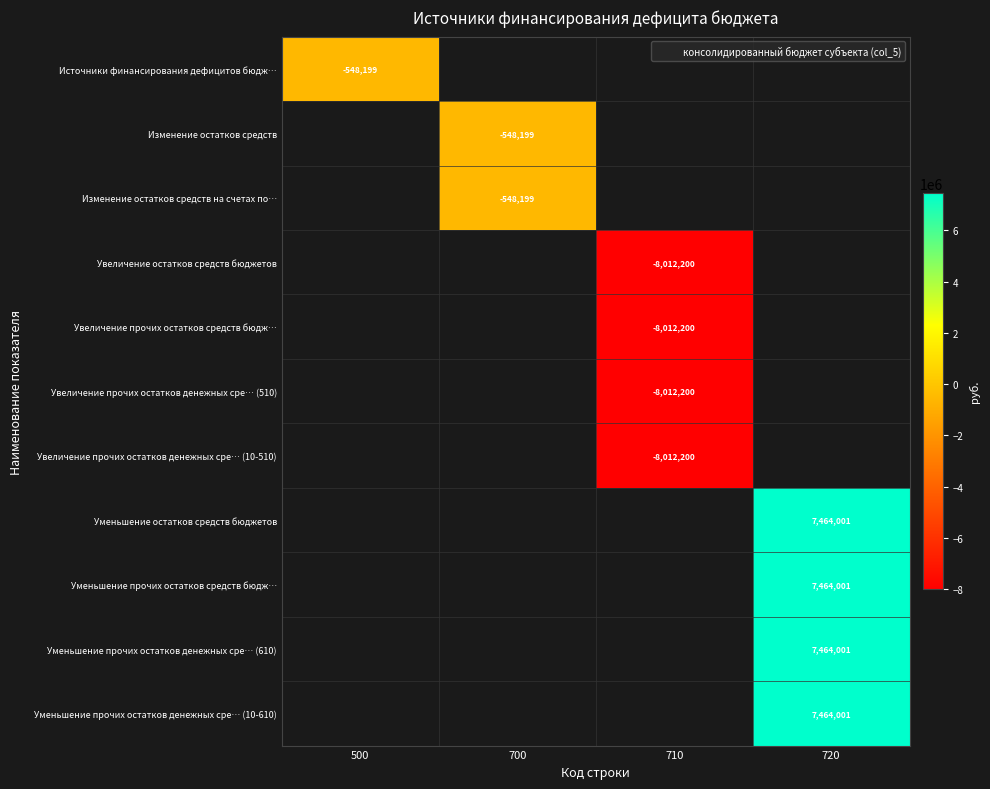

Which series has the largest range (max minus min)?

Источники финансирования дефицитов бюдж…